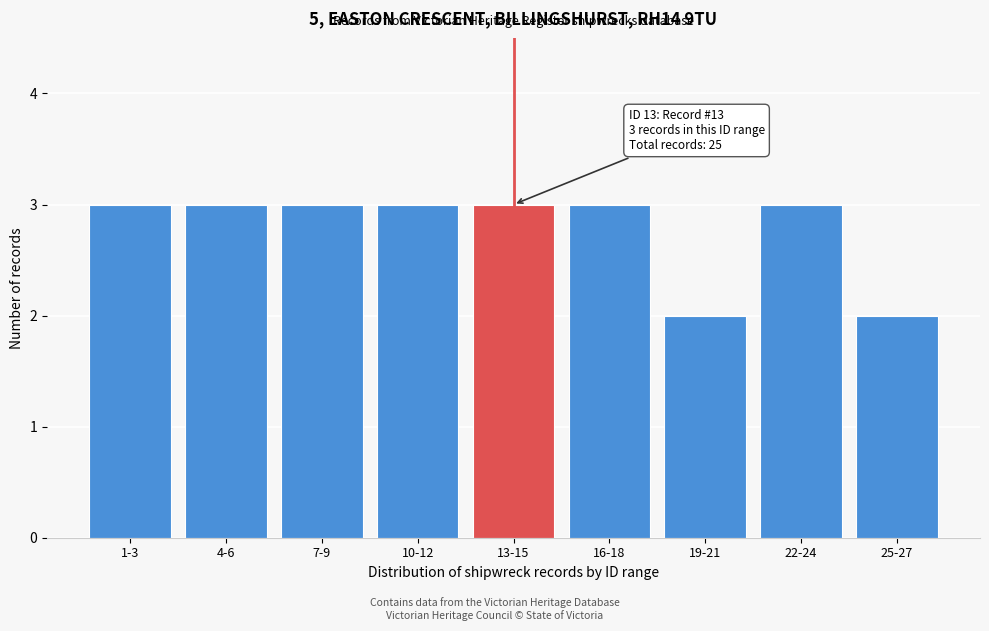

Reading left to right, transcribe all the data shown in this chart.

1-3=3	4-6=3	7-9=3	10-12=3	13-15=3	16-18=3	19-21=2	22-24=3	25-27=2